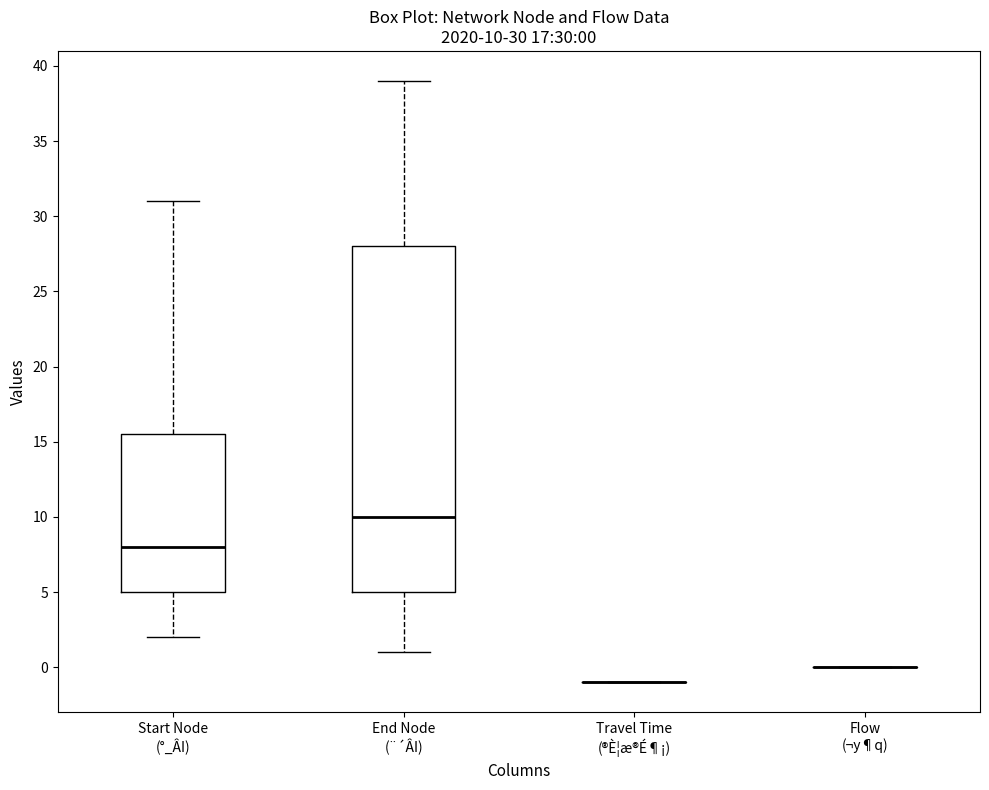

Comparing the boxes themselves (not the whiskers), which one is the tallest?

End Node (¨´ÂI)